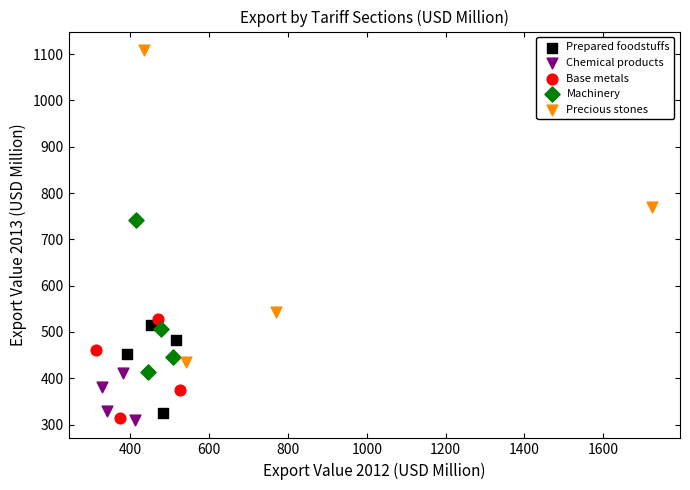

Which series contains the highest Y value?

Precious stones